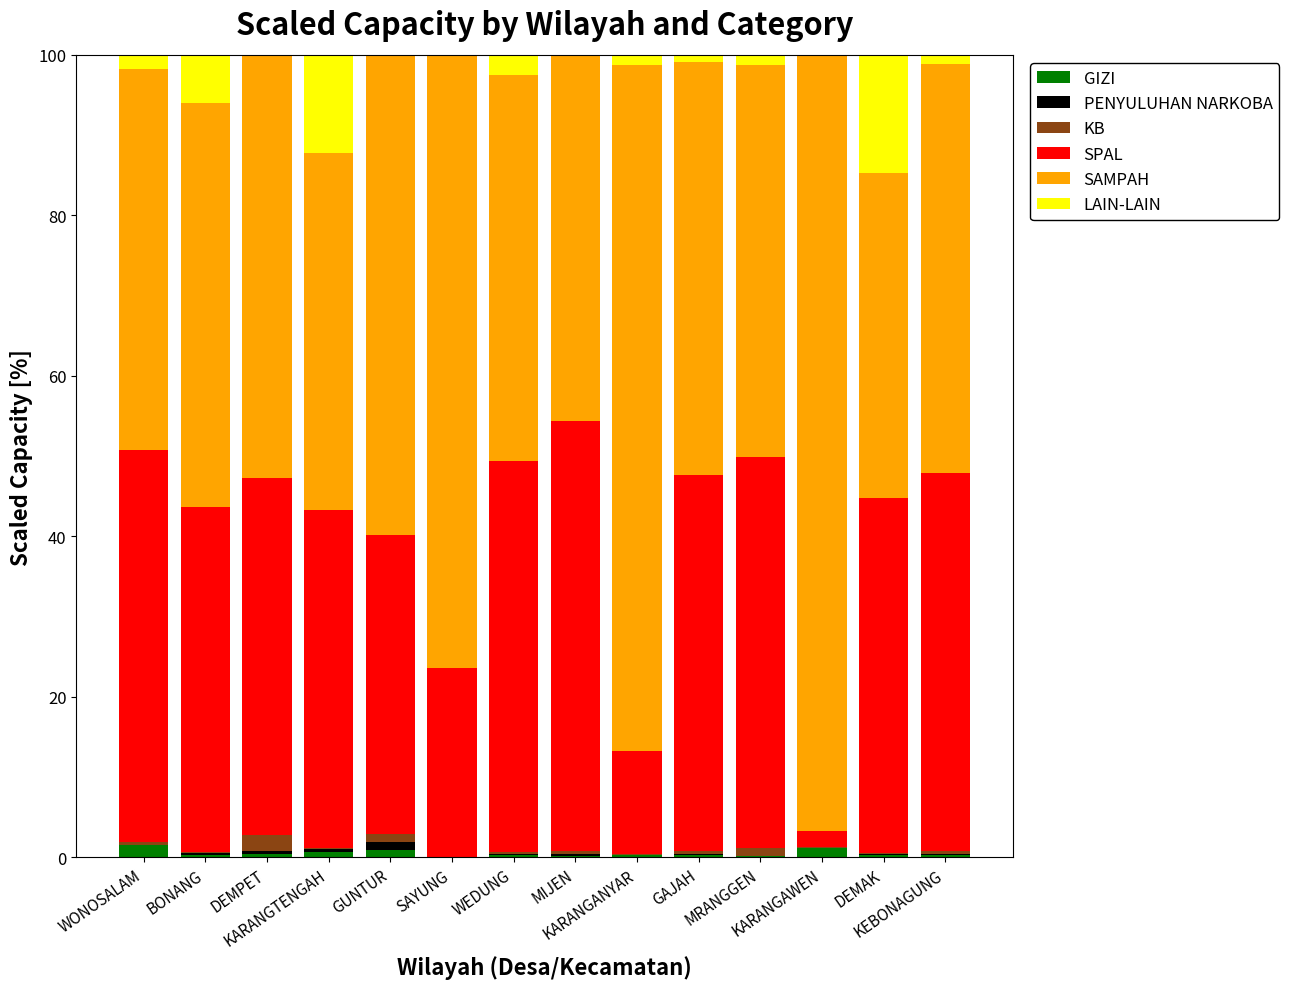

Are the bars grouped side by side (vs. stacked)?

No